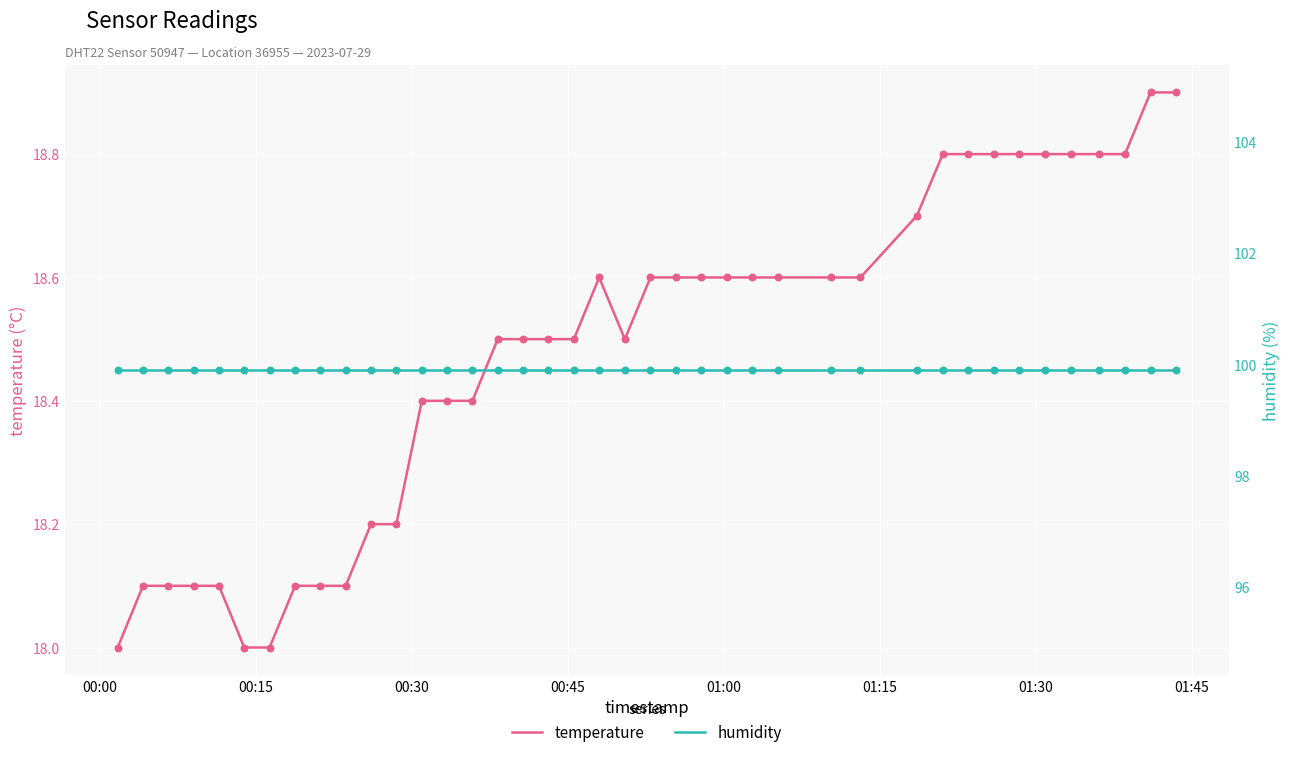

What are all the series names shown in the legend?

temperature, humidity